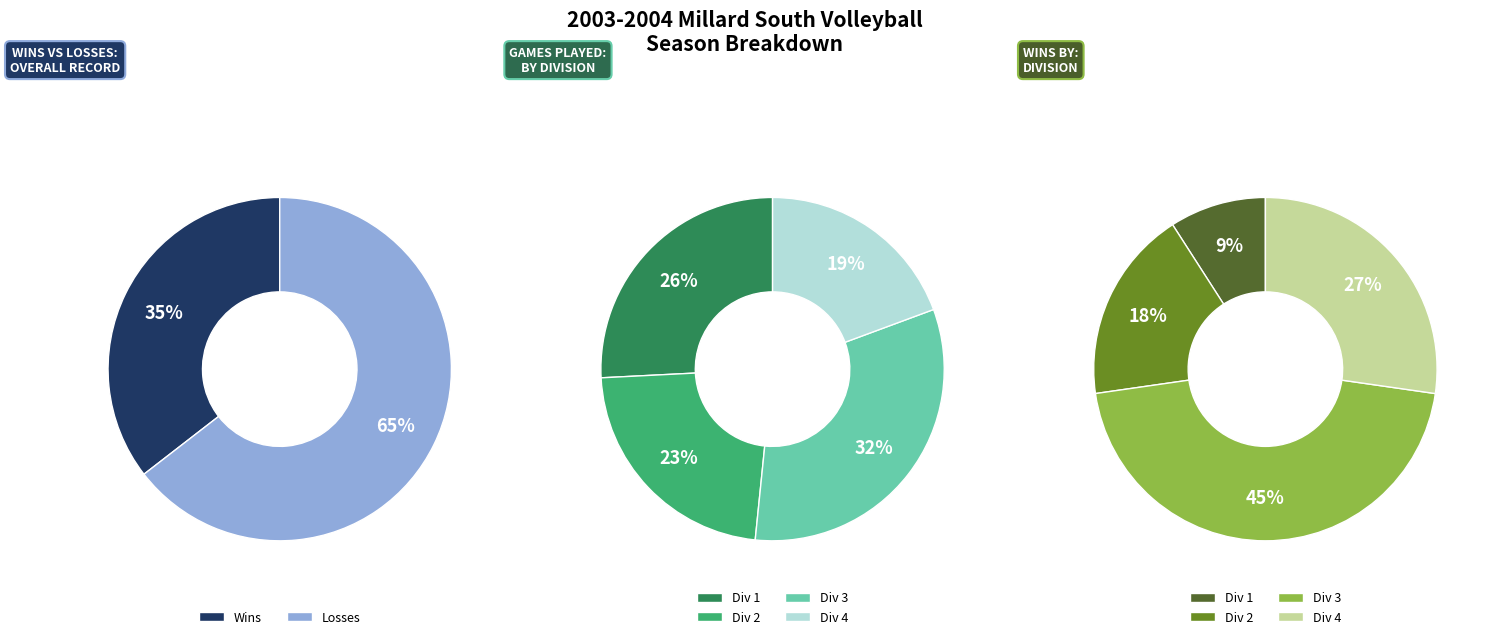

Count the number of slices in the pie.

2